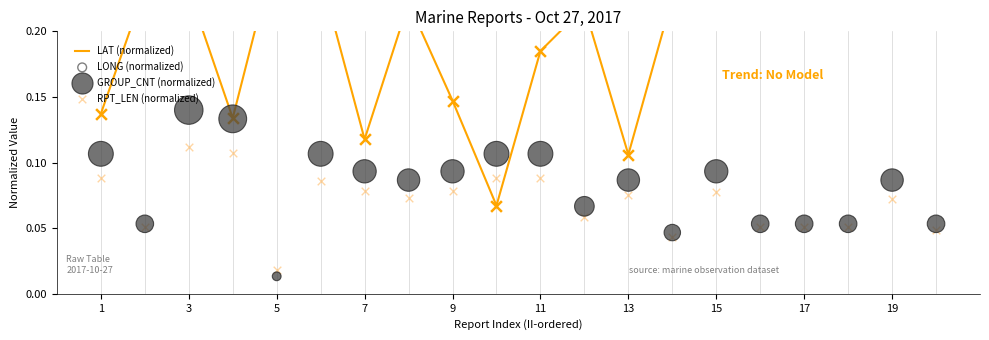

What are all the series names shown in the legend?

LAT (normalized), LONG (normalized), GROUP_CNT (normalized), RPT_LEN (normalized)